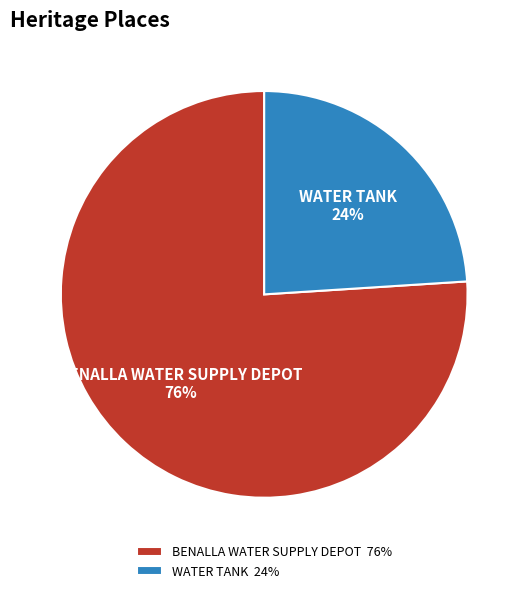

How many slices are in this pie chart?

2